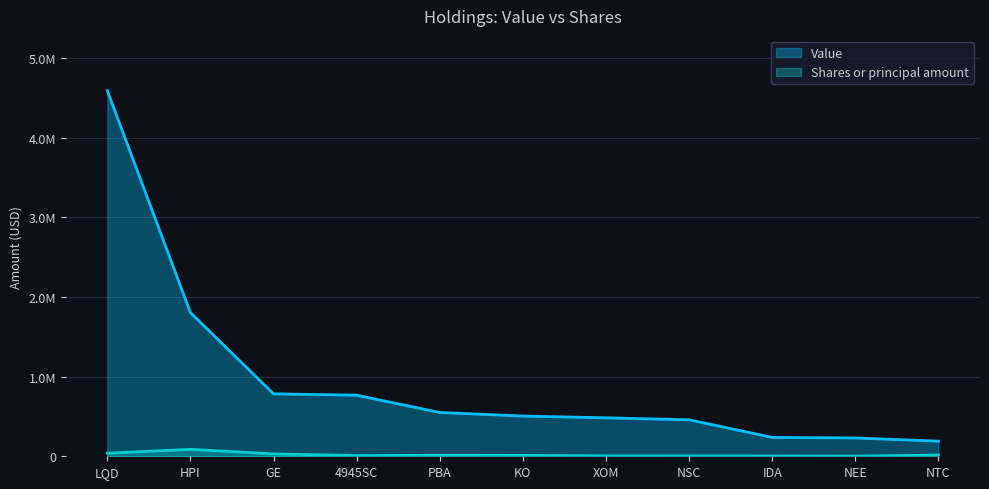

List the series in order of their peak value, highest first.

Value, Shares or principal amount